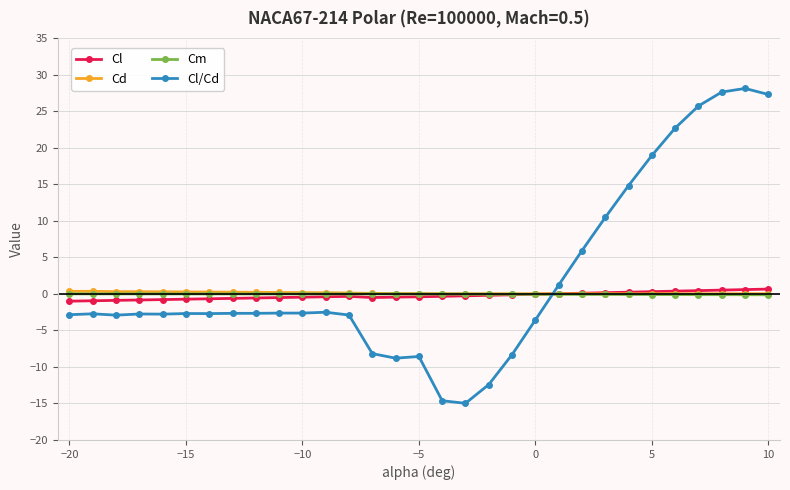

What is the minimum value shown in the chart?

-15.0